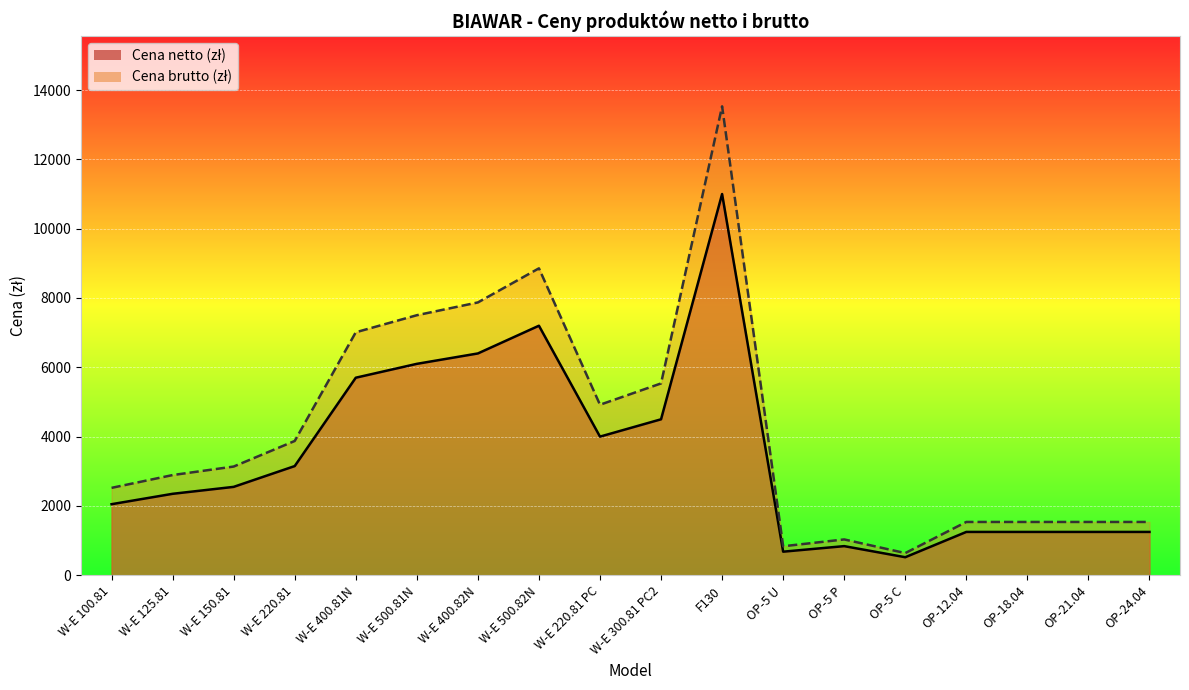

Which series changed the most between W-E 100.81 and OP-18.04?

Cena brutto (zł)